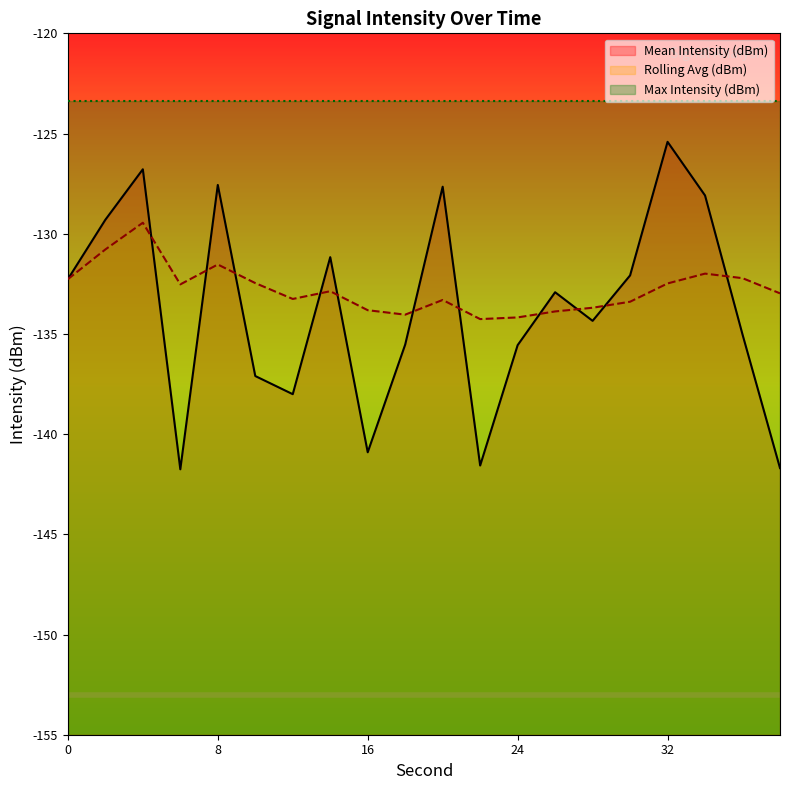

At which category does Mean Intensity (dBm) reach its first local valley?

6